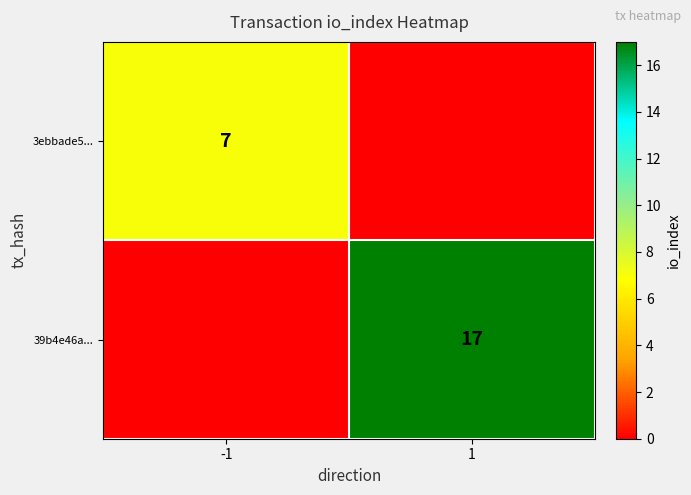

How many categories are shown in the chart?

2